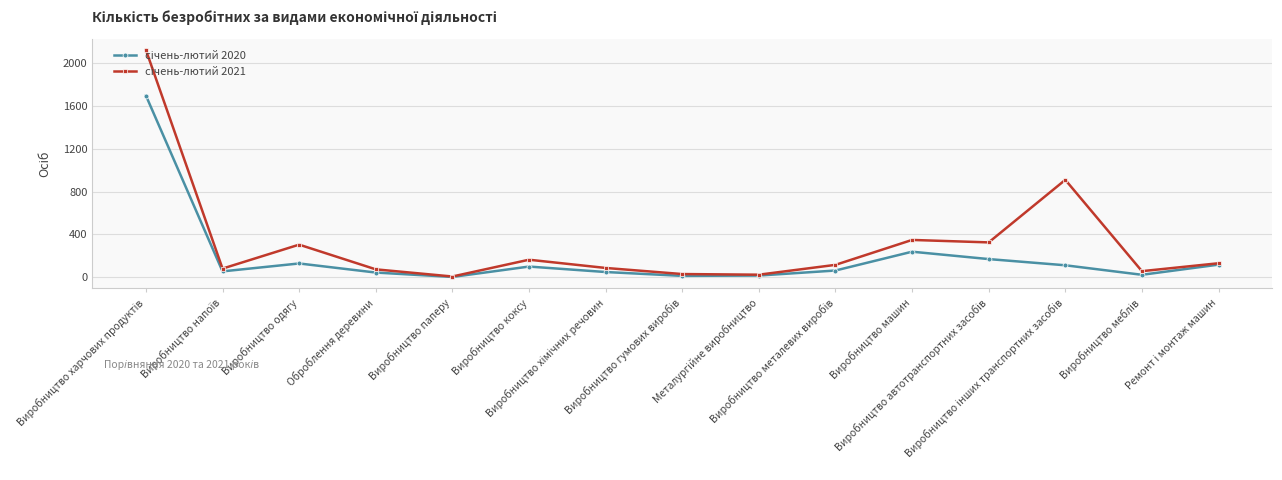

What is the maximum value shown in the chart?

2125